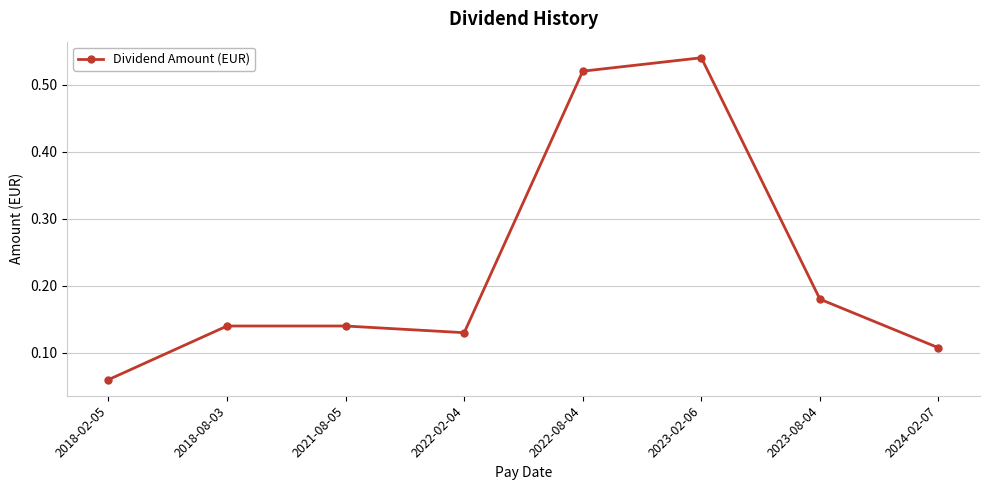

Which has a higher value, 2023-02-06 or 2023-08-04?

2023-02-06